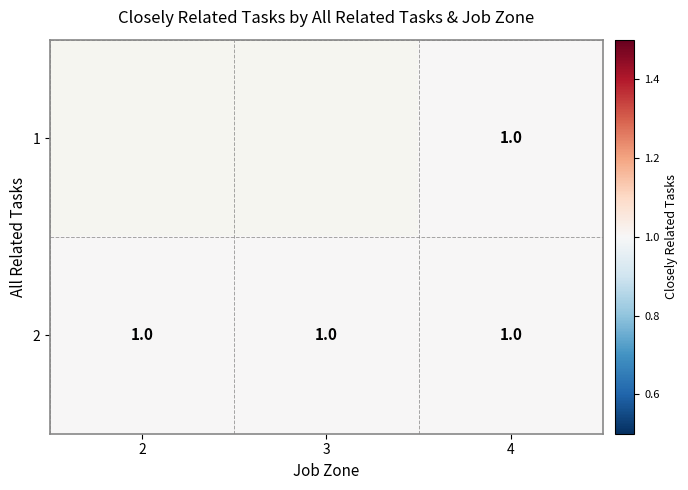

Which series changed the most between 2 and 4?

2